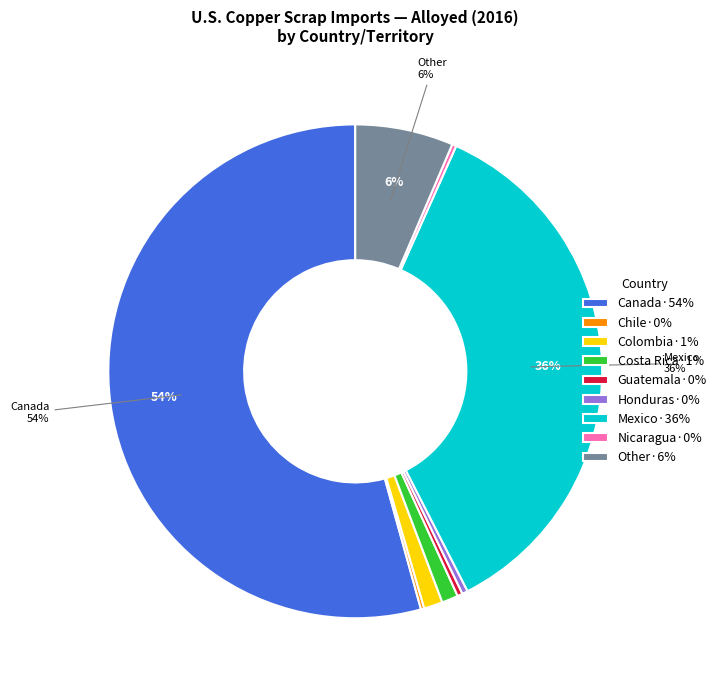

What percentage is the Other·6% slice, to the nearest percent?

6%